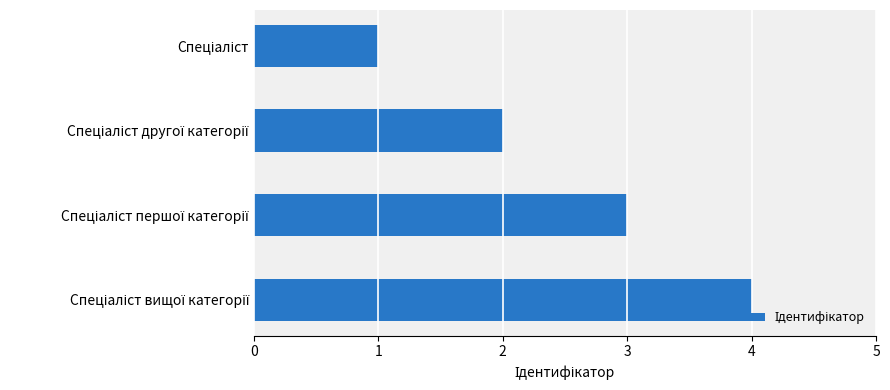

What is the sum of all values?

10